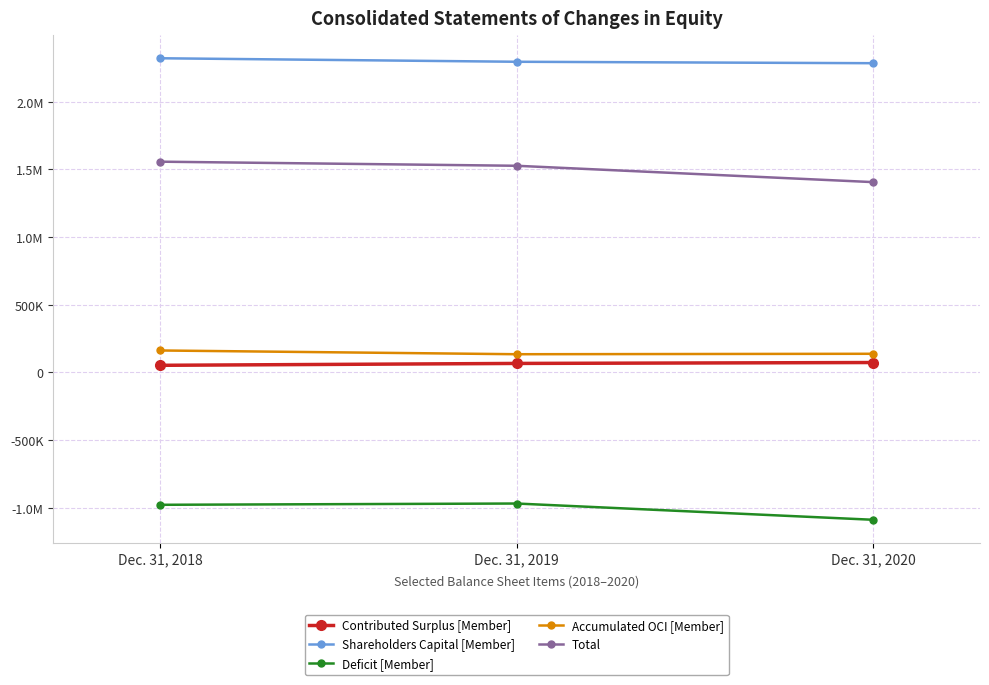

Does the chart display data point markers on the line(s)?

Yes